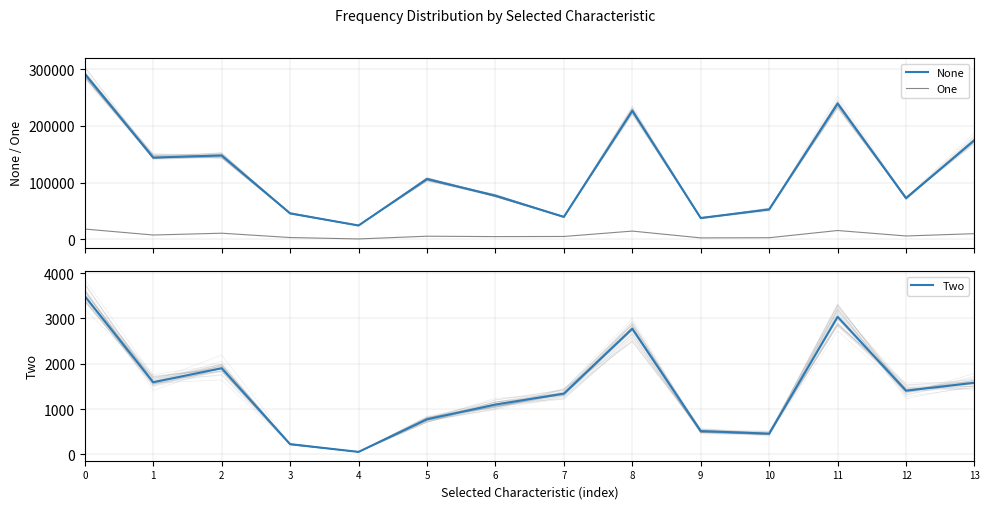

What is the sum of the Two values at 3 and 8?

2999